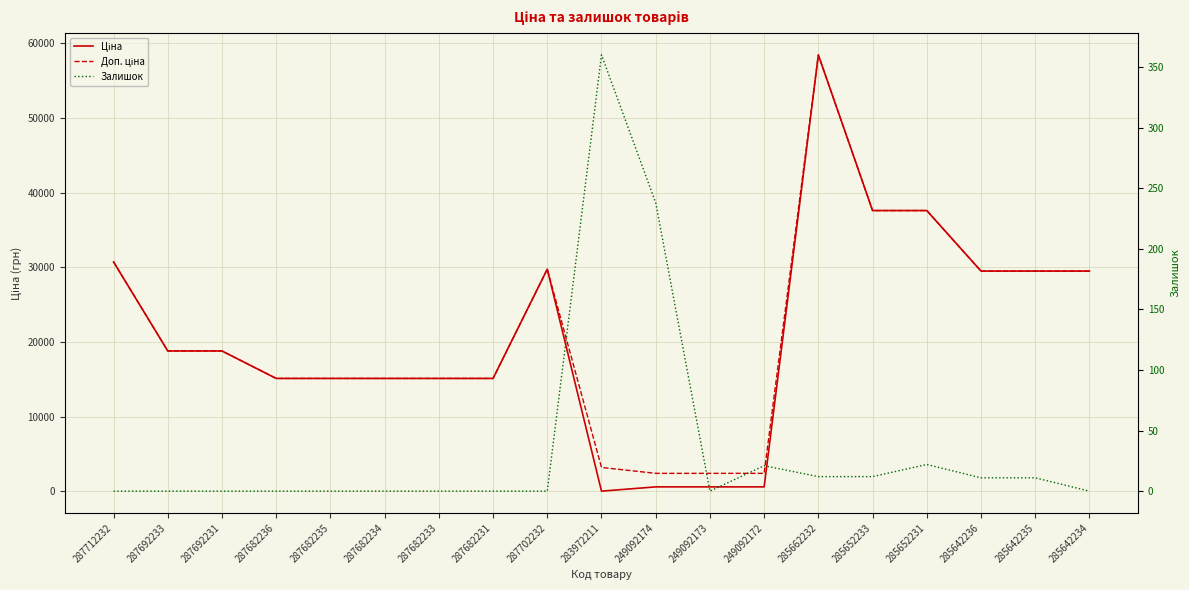

Rank the series by their maximum value, from highest to lowest.

Ціна, Доп. ціна, Залишок